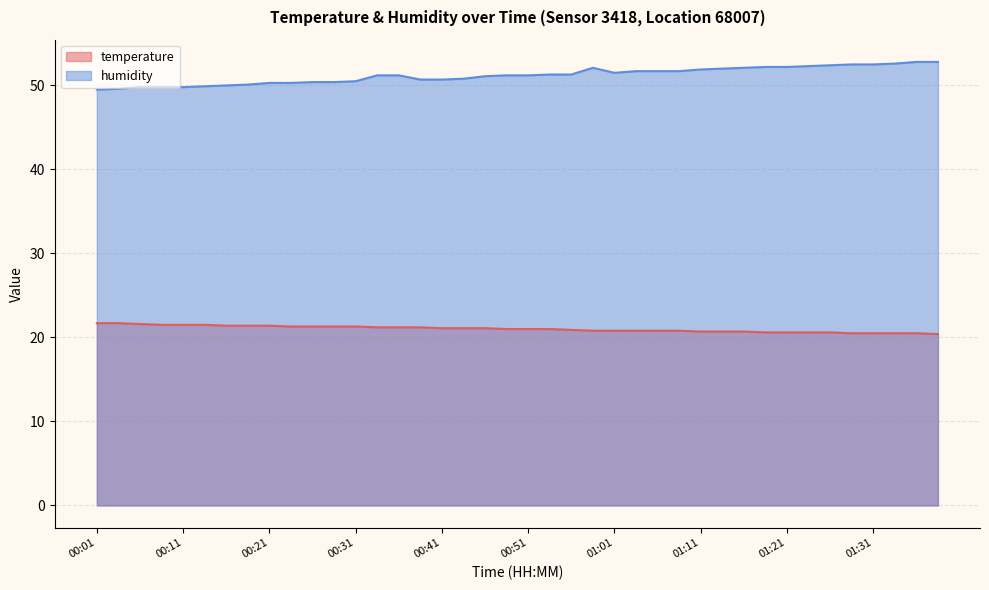

List the series in order of their peak value, lowest first.

temperature, humidity